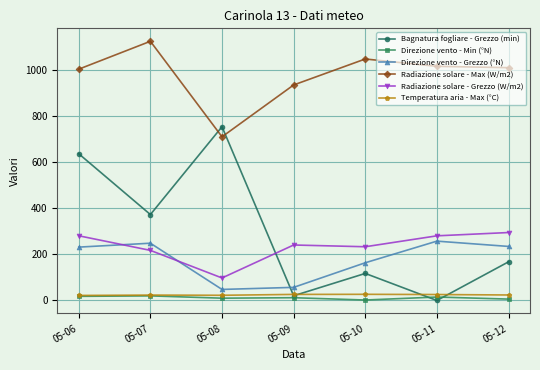

Between 05-07 and 05-09, which series saw the biggest shift?

Bagnatura fogliare - Grezzo (min)